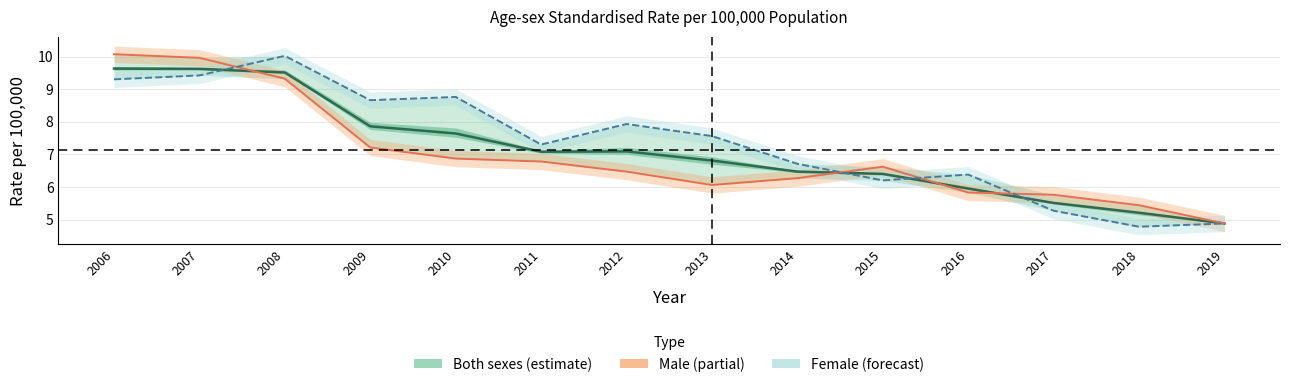

At 2015, list the series in order from smallest to largest.

Female, Both sexes (estimate), Male